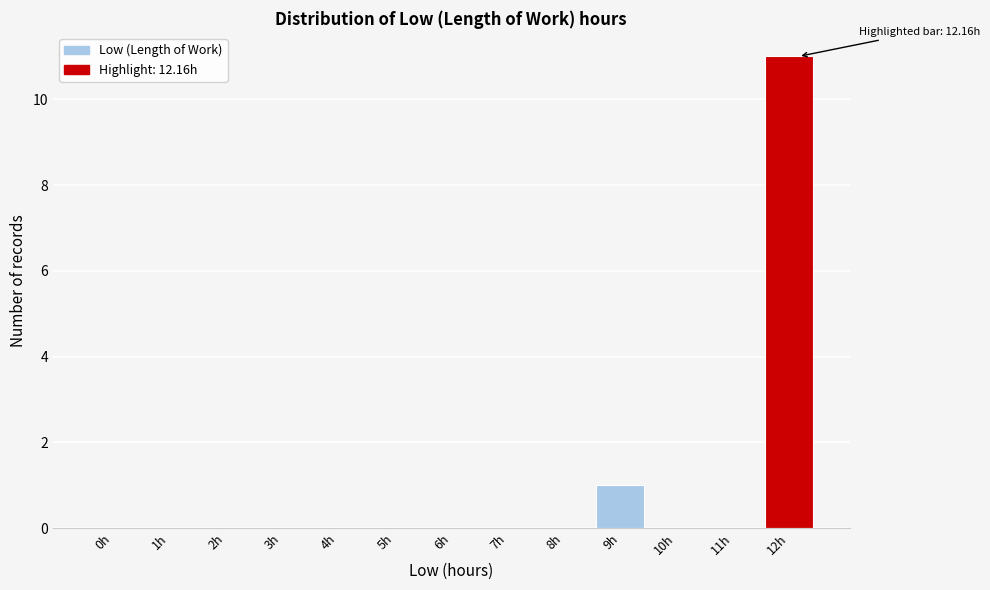

Reading right to left, extract all data points from this chart.

12h=11	11h=0	10h=0	9h=1	8h=0	7h=0	6h=0	5h=0	4h=0	3h=0	2h=0	1h=0	0h=0